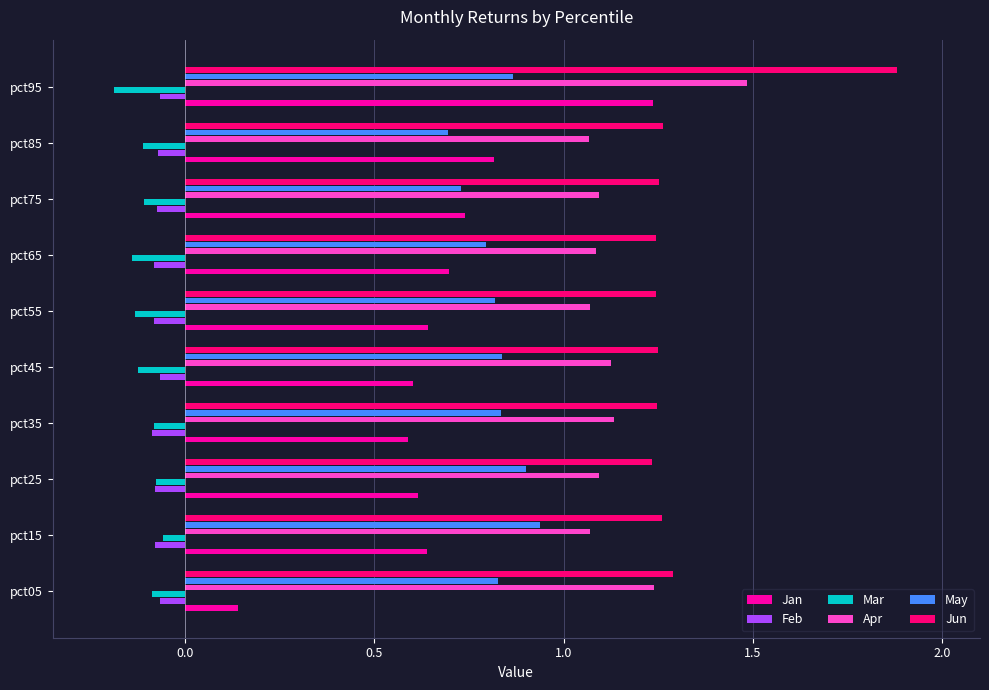

How many distinct data groups are displayed?

6